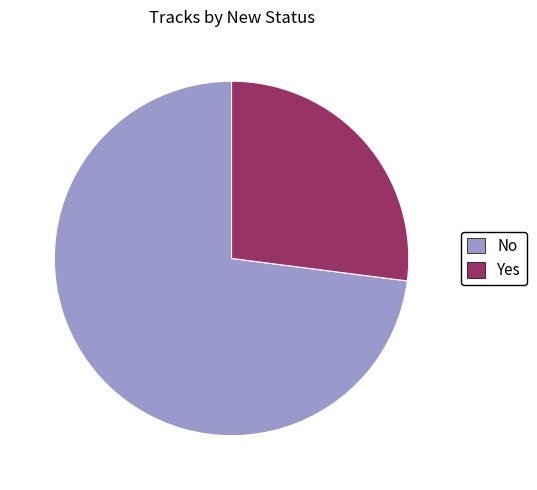

Do No and Yes together represent more than half of the pie?

Yes